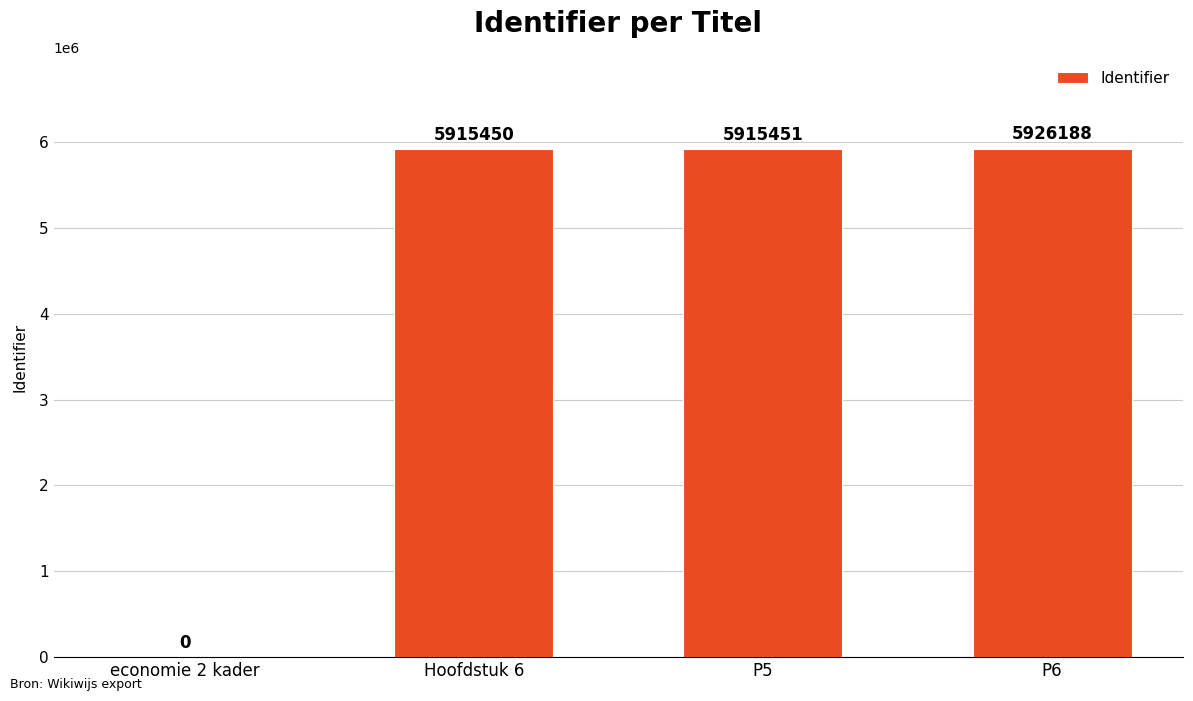

At which label is the value closest to 2963094?

Hoofdstuk 6